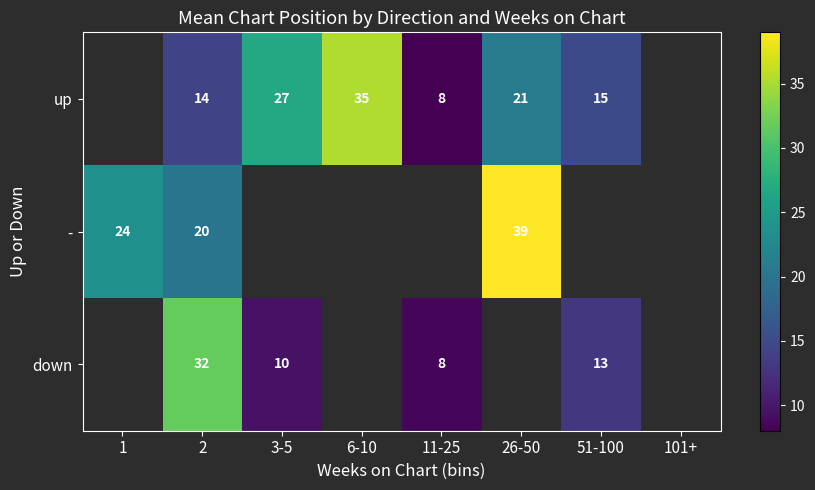

How many categories are shown in the chart?

8